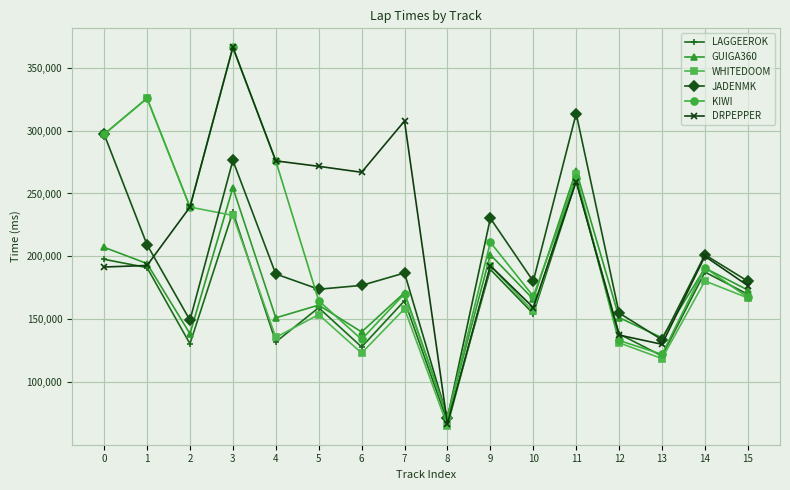

What is the difference between the JADENMK values at 1 and 3?

67119